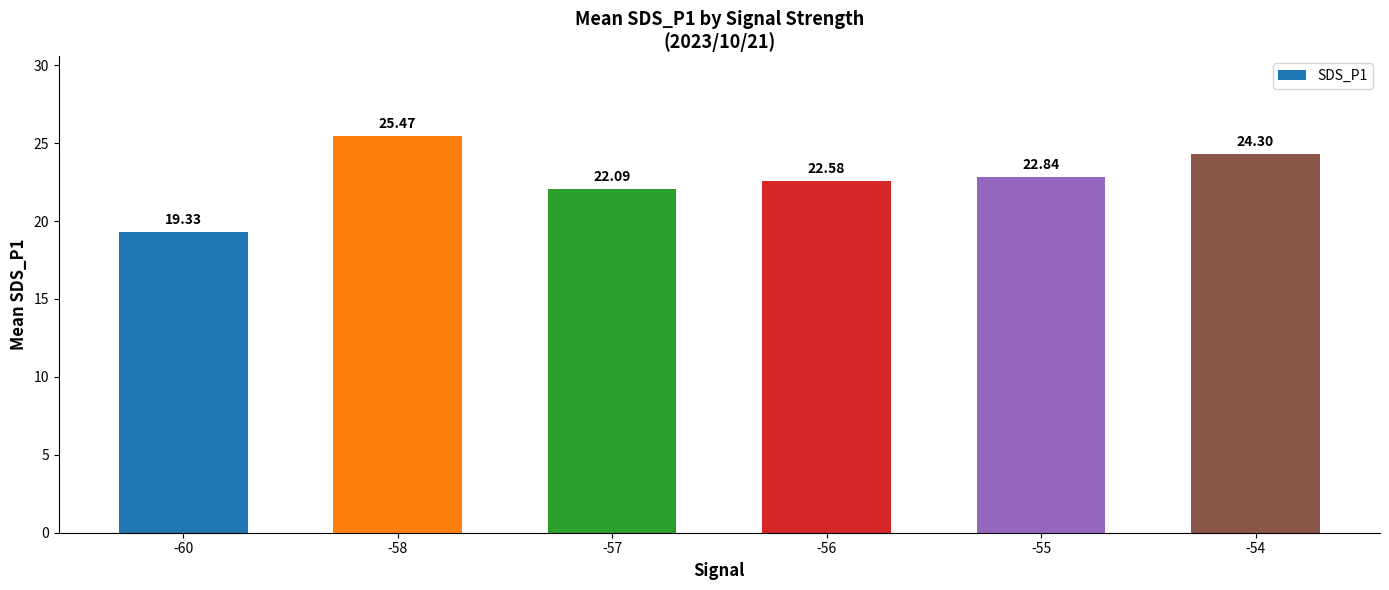

What is the ratio of the value at -57 to the value at -54?

0.9